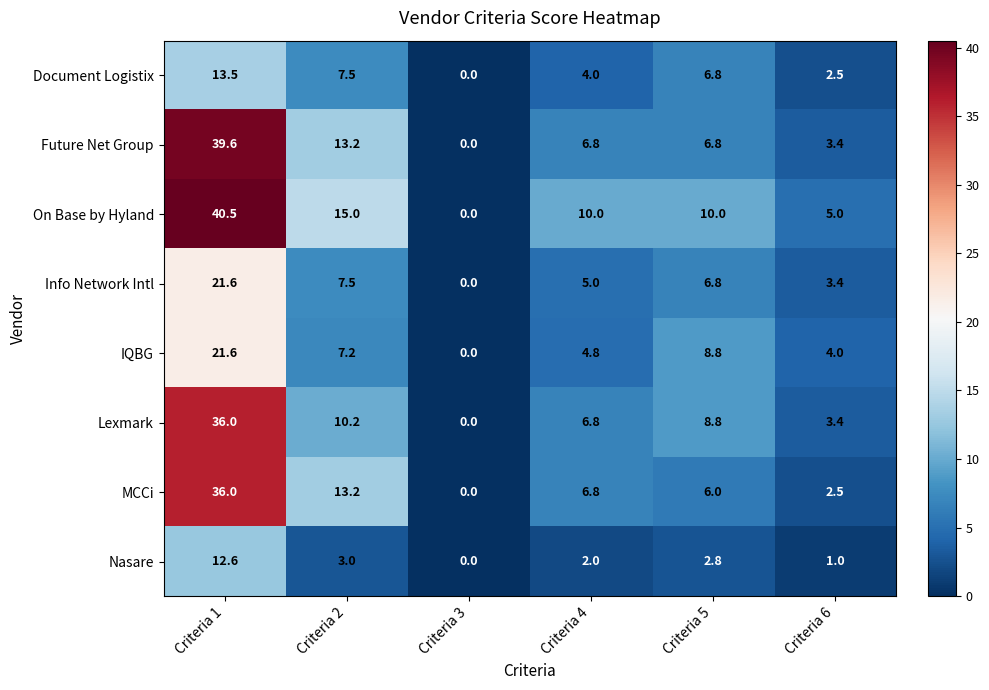

The MCCi series shows 0.0 at Criteria 3. True or false?

True